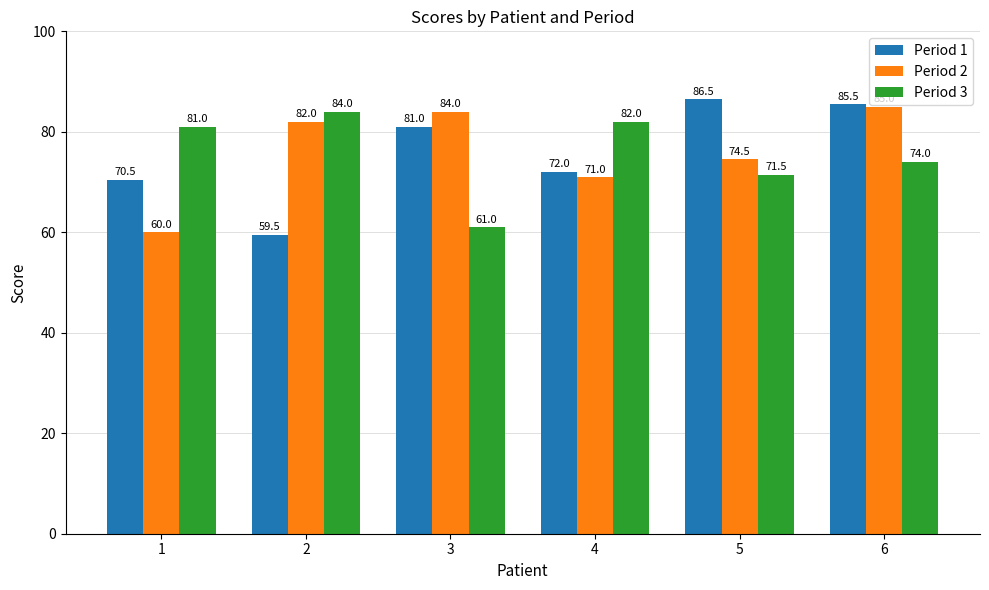

What is the highest value of the Period 2 series?

85.0